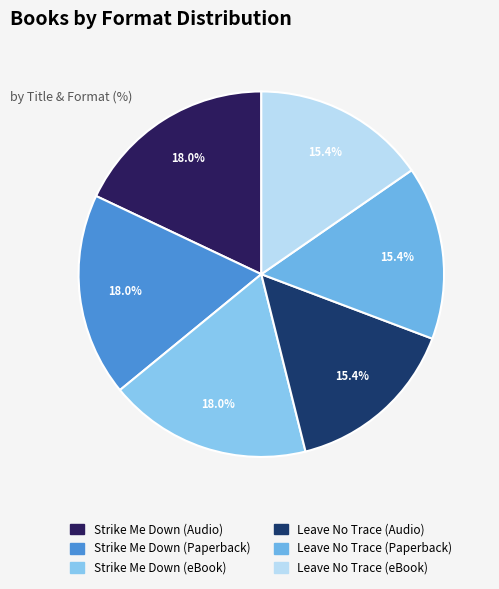

Is the sum of Strike Me Down (Audio) and Leave No Trace (eBook) greater than half?

No